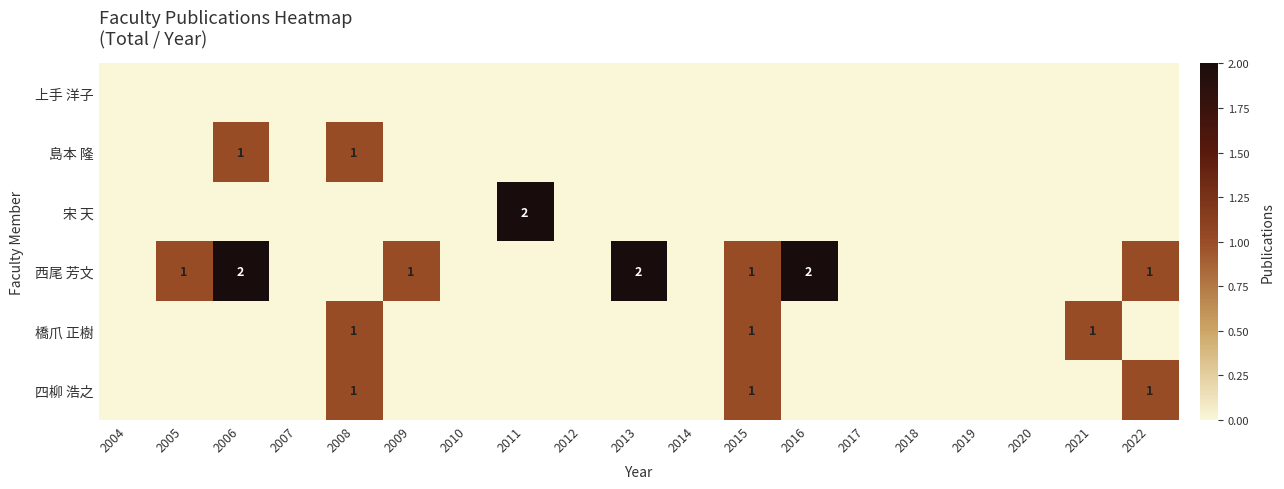

Is the value of 島本 隆 at 2006 greater than the value of 橋爪 正樹 at 2010?

Yes